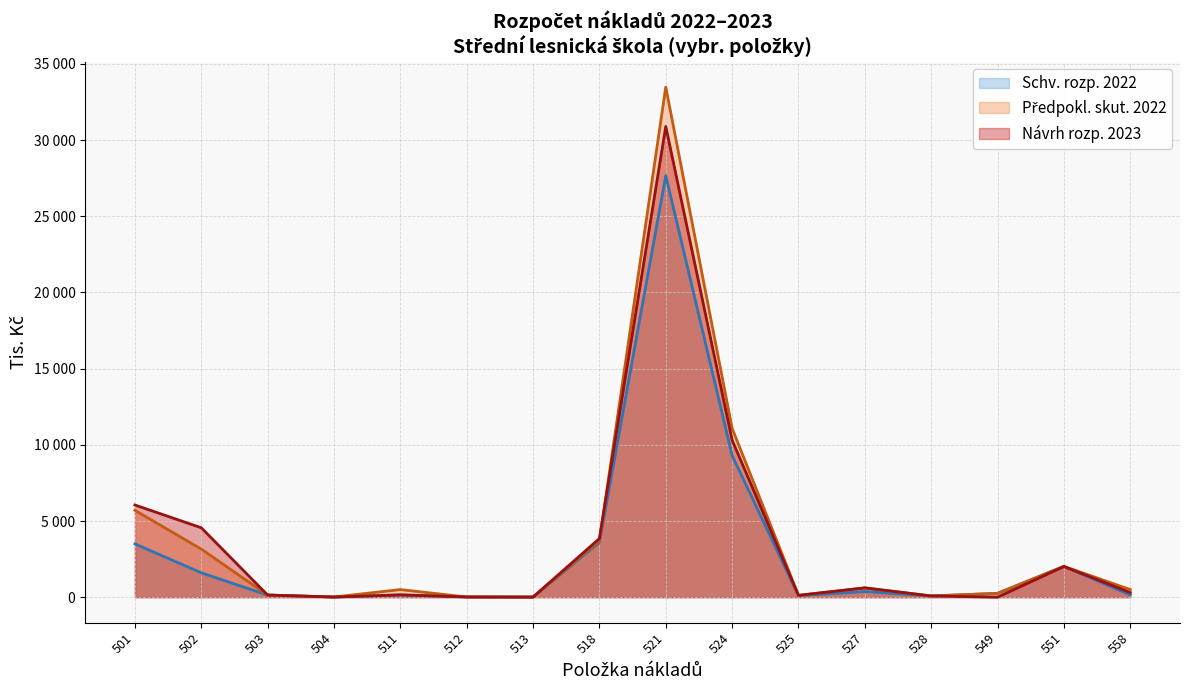

How many data points in Návrh rozpočtu na rok 2023 are less than 300?

8